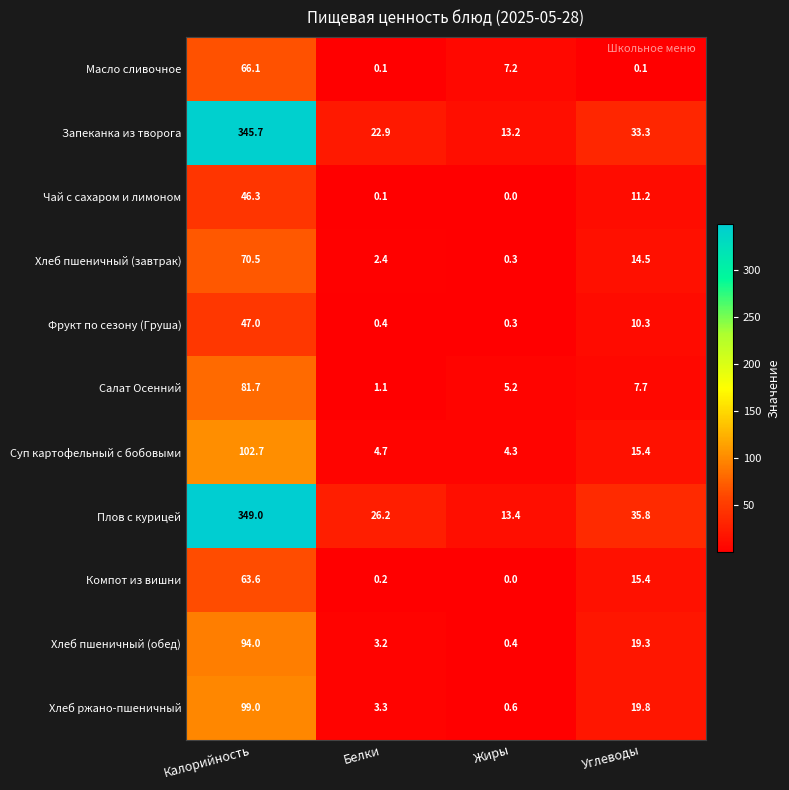

At Калорийность, list the series in order from largest to smallest.

Плов с курицей, Запеканка из творога, Суп картофельный с бобовыми, Хлеб ржано-пшеничный, Хлеб пшеничный (обед), Салат Осенний, Хлеб пшеничный (завтрак), Масло сливочное, Компот из вишни, Фрукт по сезону (Груша), Чай с сахаром и лимоном